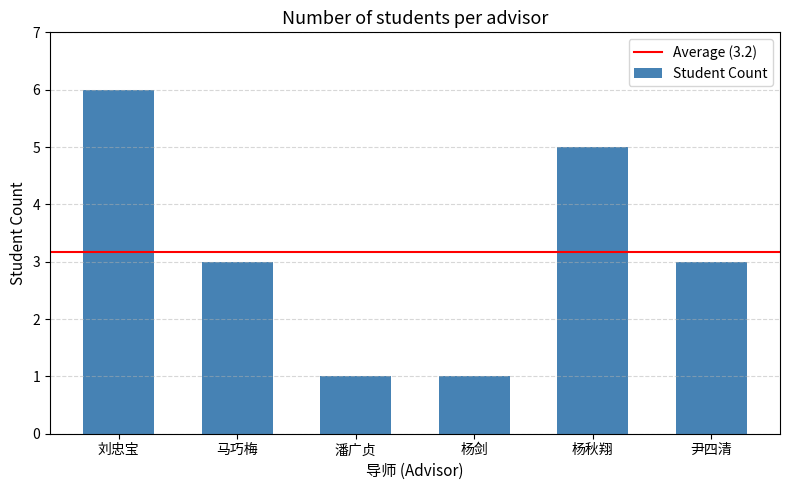

The chart shows a value of 7 at 杨秋翔. True or false?

False